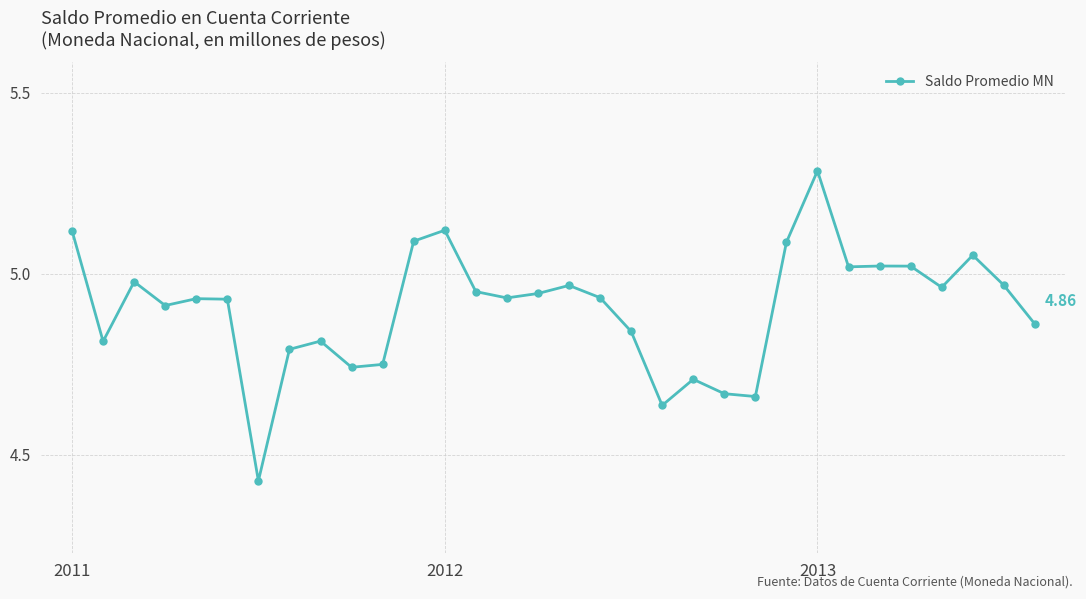

What is the difference between the second highest and second lowest values?

0.5